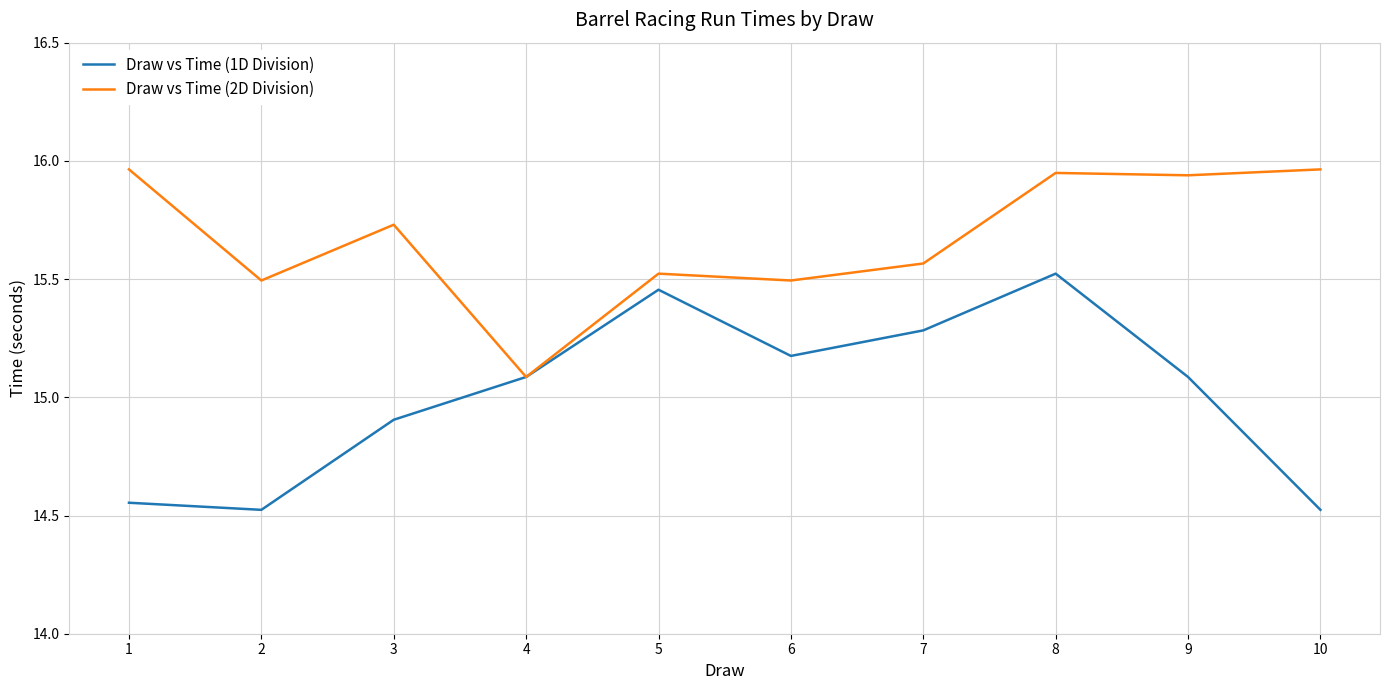

Which series has the largest total across all categories?

Draw vs Time (2D Division)